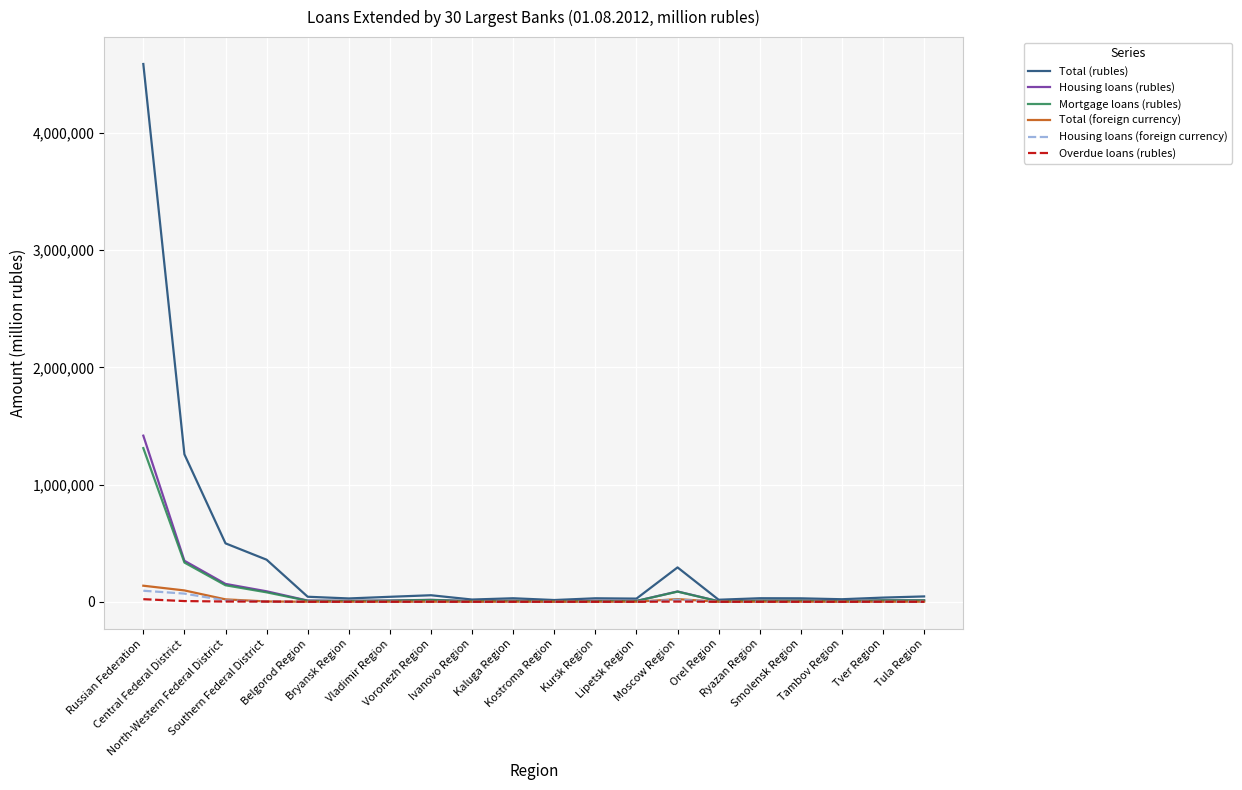

What is the average value of the Mortgage loans (rubles) series?

103892